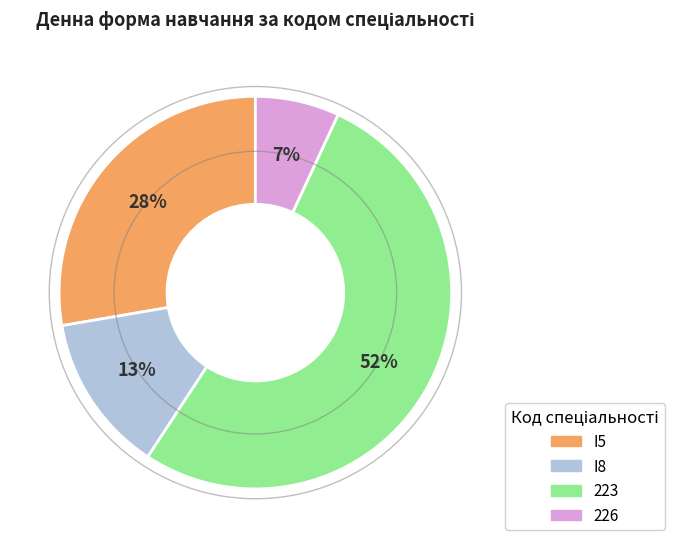

Approximately how many times larger is the value at 226 compared to I8?

0.5